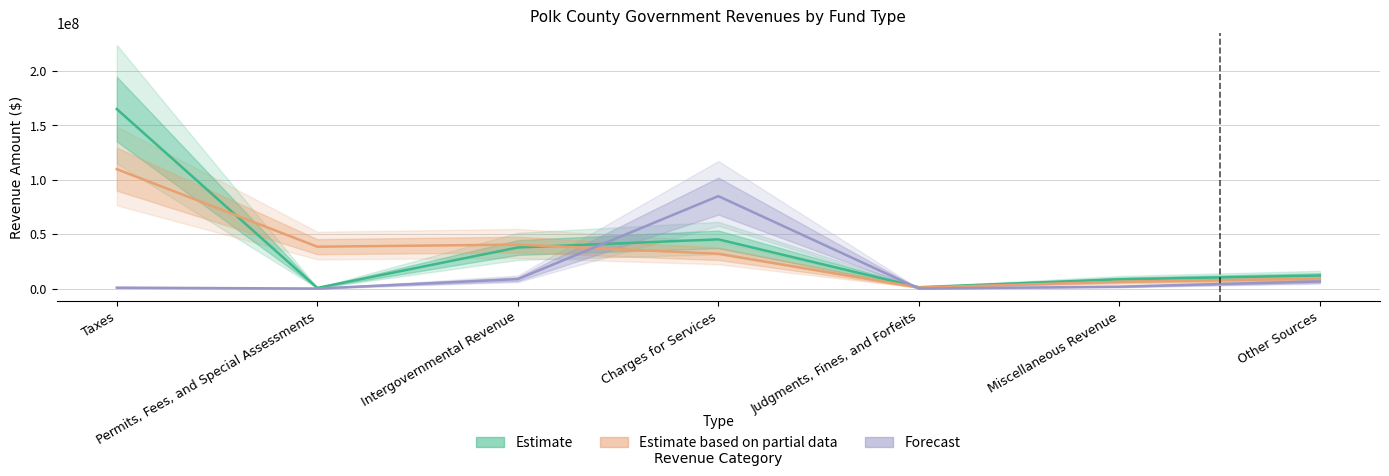

What is the label of the 5th point from the left?

Judgments, Fines, and Forfeits